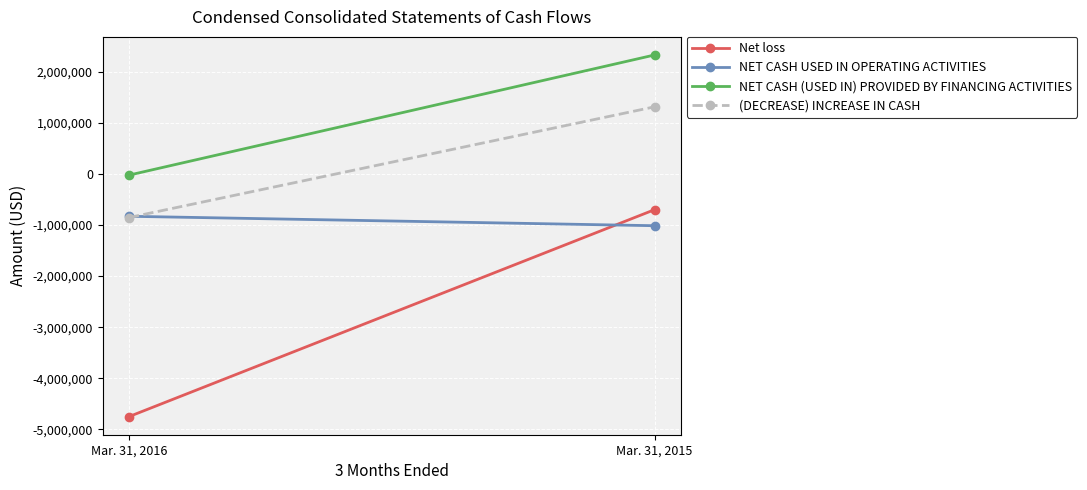

At which category is the sum across all series the highest?

Mar. 31, 2015